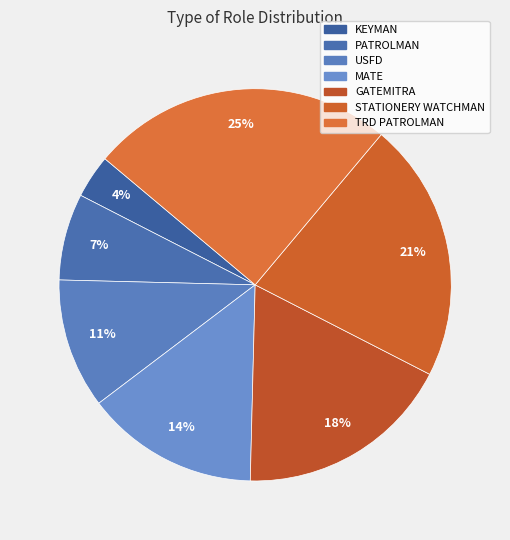

Count the number of slices in the pie.

7